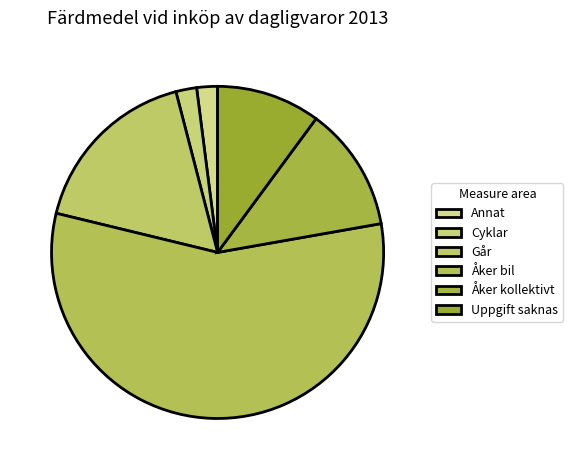

Approximately how many times larger is the value at Går compared to Cyklar?

8.5